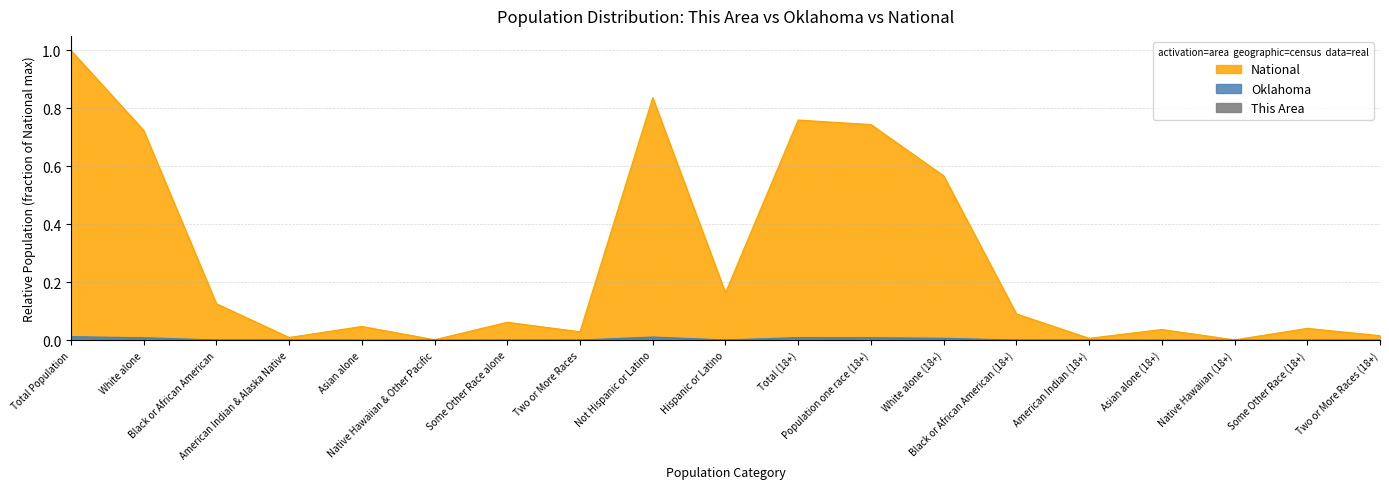

What position from the left is Some Other Race alone?

7